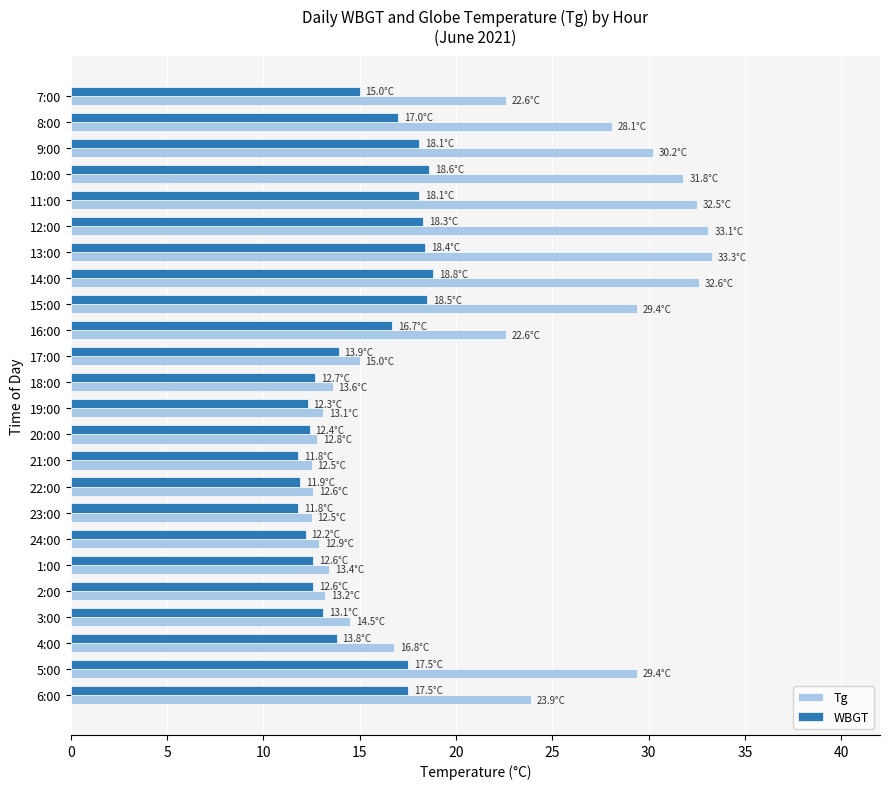

List the series in order of their overall mean, highest first.

Tg, WBGT